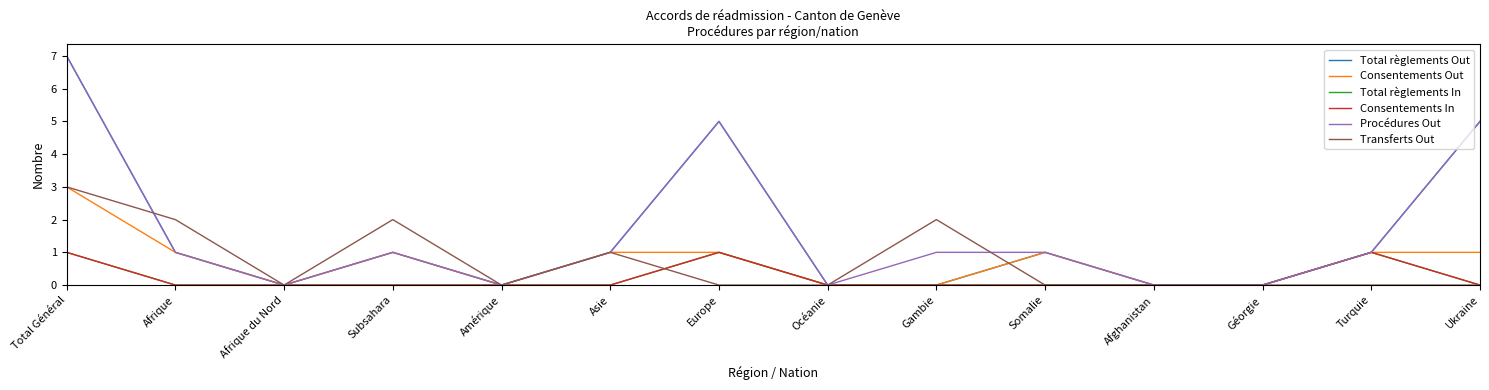

Reading left to right, what are all the values shown in this chart?

Total règlements Out: 7	1	0	1	0	1	5	0	0	1	0	0	1	5
Consentements Out: 3	1	0	1	0	1	1	0	0	1	0	0	1	1
Total règlements In: 1	0	0	0	0	0	1	0	0	0	0	0	1	0
Consentements In: 1	0	0	0	0	0	1	0	0	0	0	0	1	0
Procédures Out: 7	1	0	1	0	1	5	0	1	1	0	0	1	5
Transferts Out: 3	2	0	2	0	1	0	0	2	0	0	0	0	0